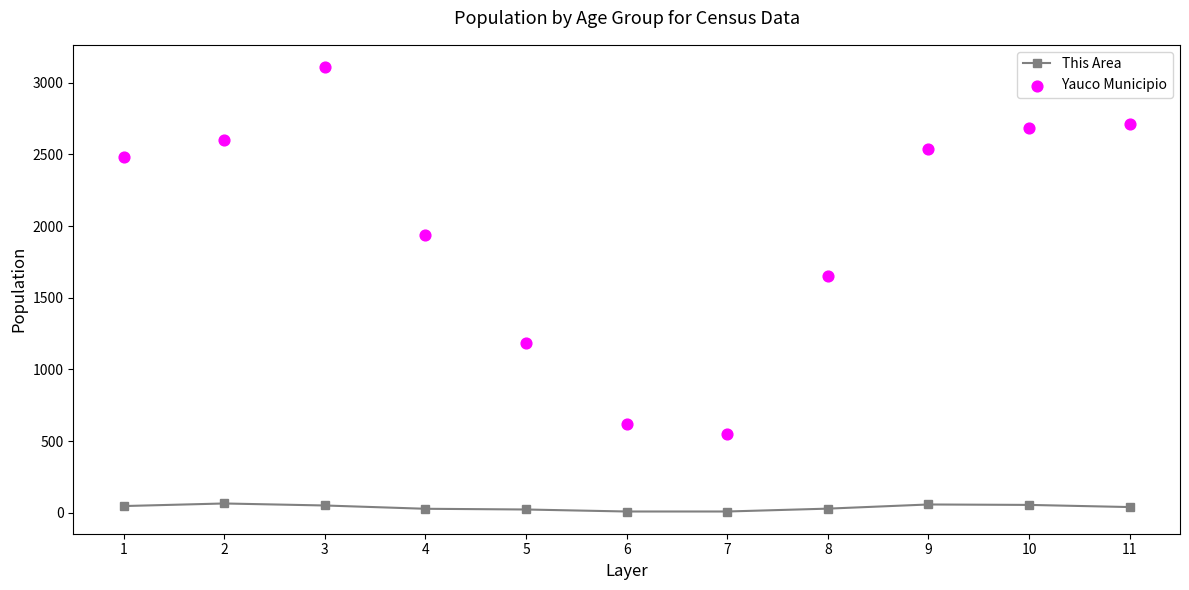

Which series has the widest spread of Y values?

Yauco Municipio